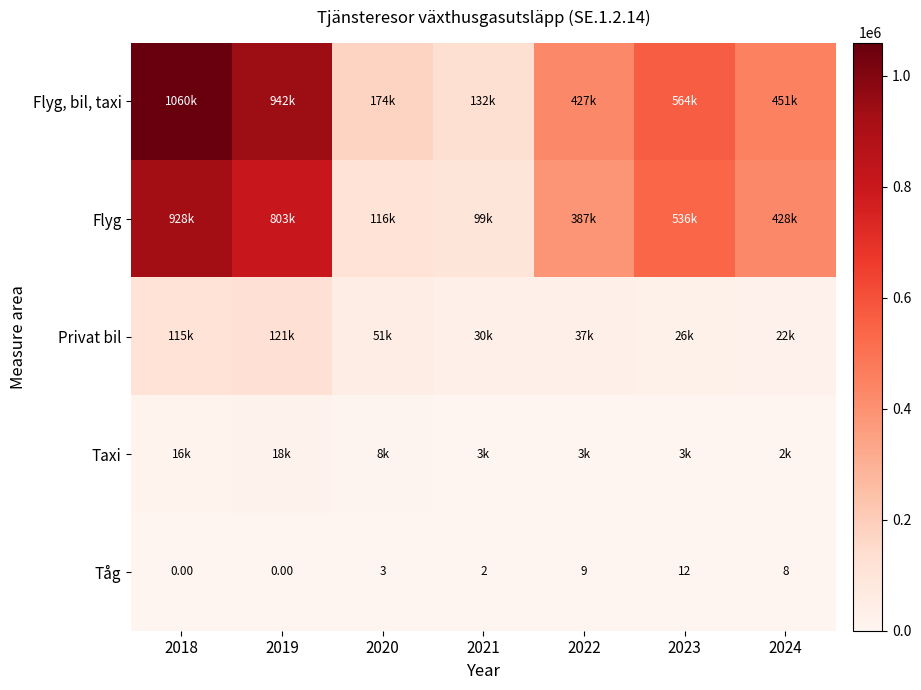

What is the spread (max minus min) of values at 2018?

1059667.4